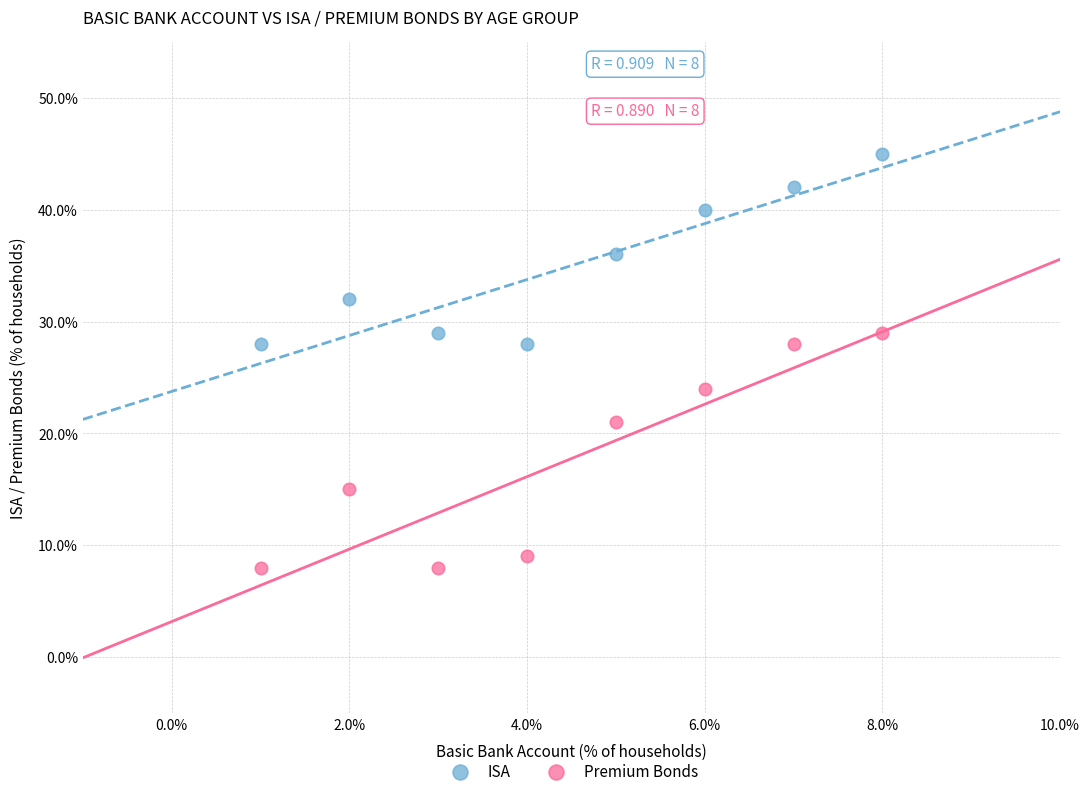

Across all data points, what is the range of Y values (max minus min)?

37